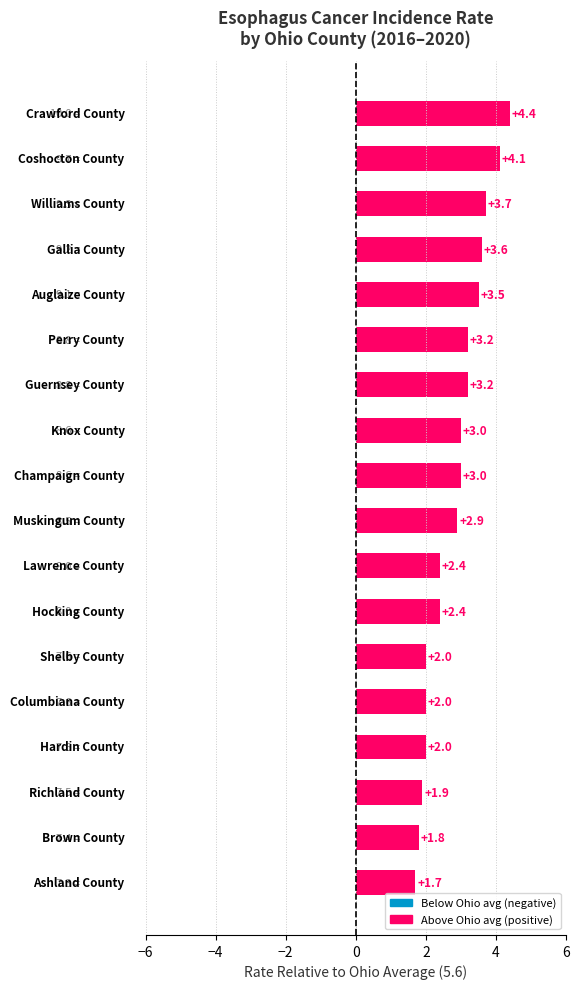

What is the average value?

2.8